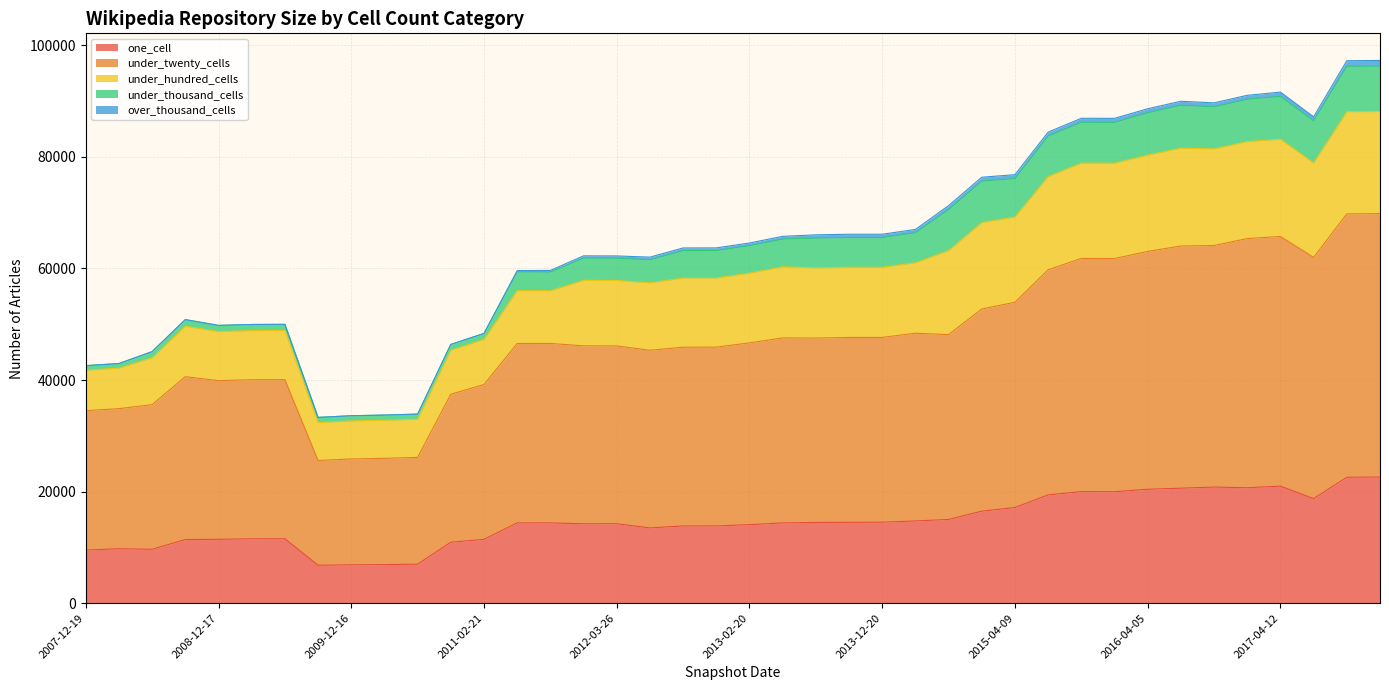

True or false: under_twenty_cells has more than 1 points higher than both neighbors.

True